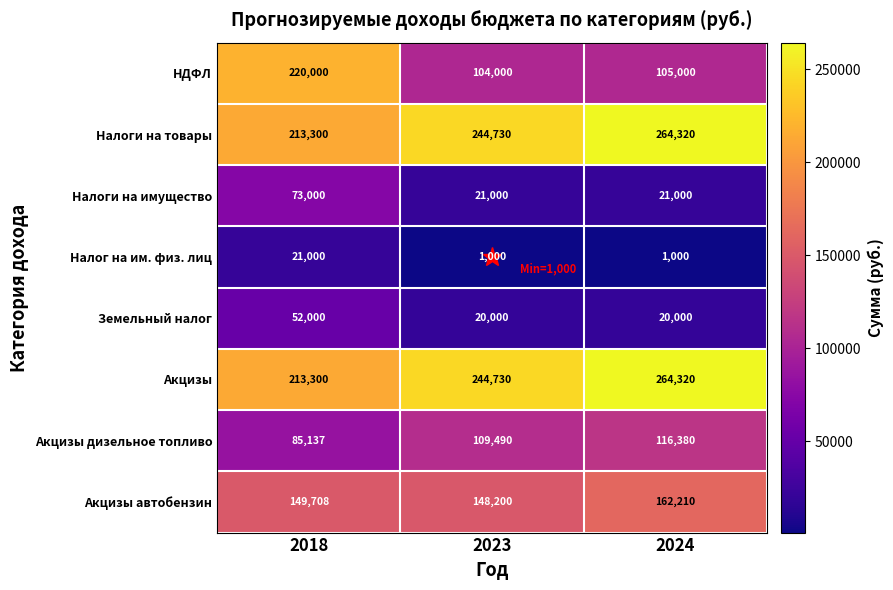

What is the approximate value of Налог на им. физ. лиц at 2024, to the nearest 100?

1000